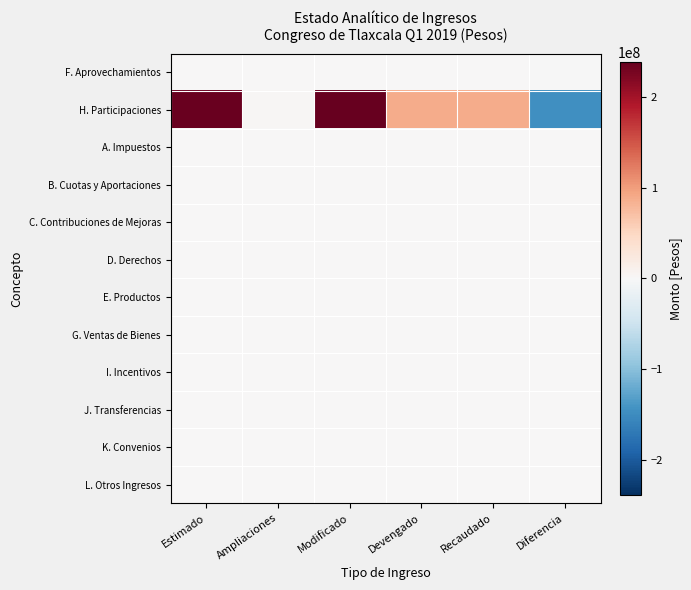

Rank the series at Recaudado from highest to lowest value.

H. Participaciones, F. Aprovechamientos, A. Impuestos, B. Cuotas y Aportaciones, C. Contribuciones de Mejoras, D. Derechos, E. Productos, G. Ventas de Bienes, I. Incentivos, J. Transferencias, K. Convenios, L. Otros Ingresos